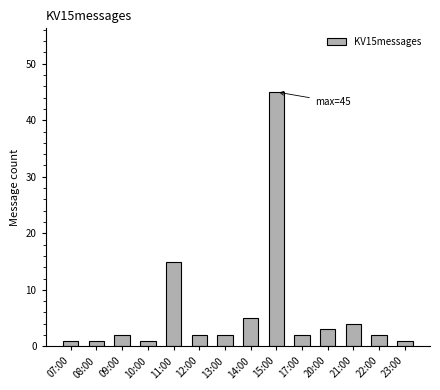

At which category does the chart reach its peak across all series?

15:00